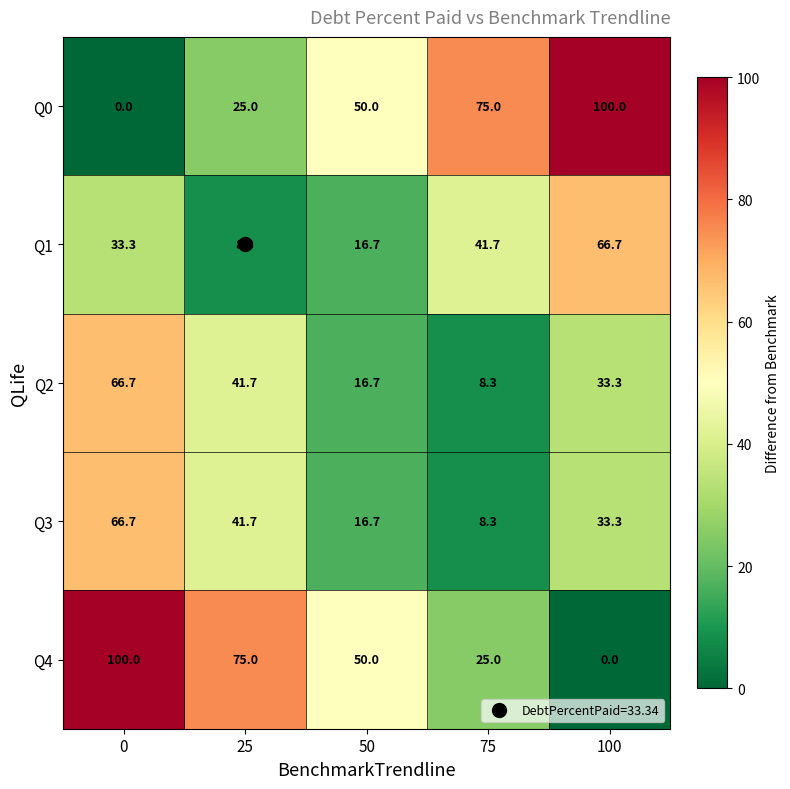

Rank the categories by Q2 value from lowest to highest.

75, 50, 100, 25, 0